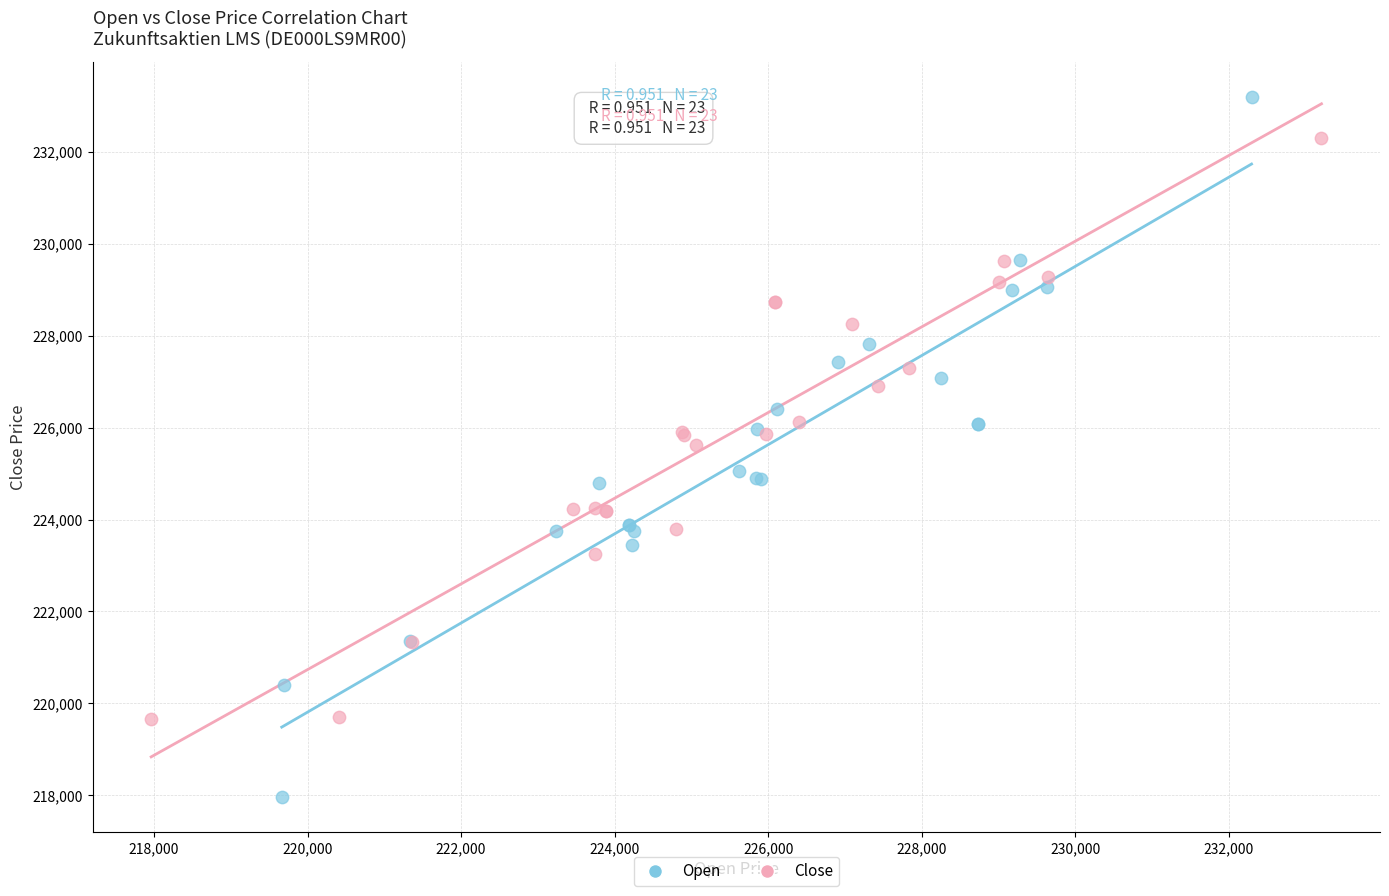

Which series contains the highest Y value?

Open